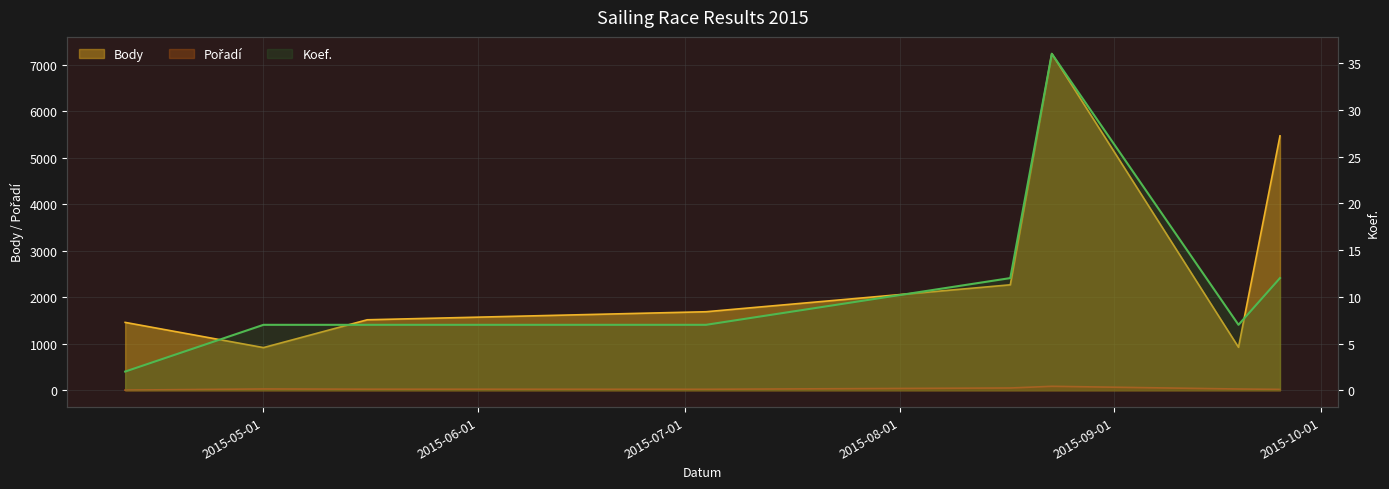

The value of Pořadí at 2015-05-01 is 28. True or false?

True